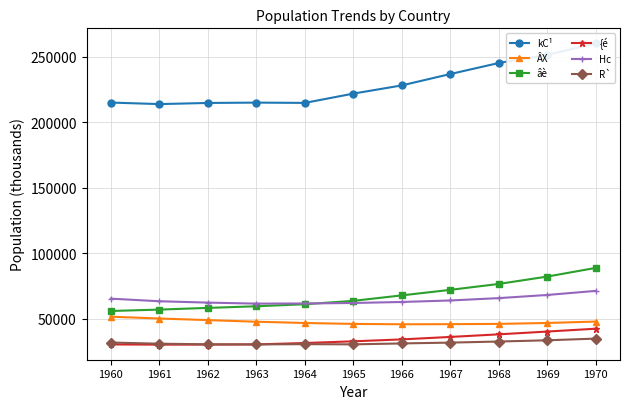

At which label is {é closest to 36120?

1967